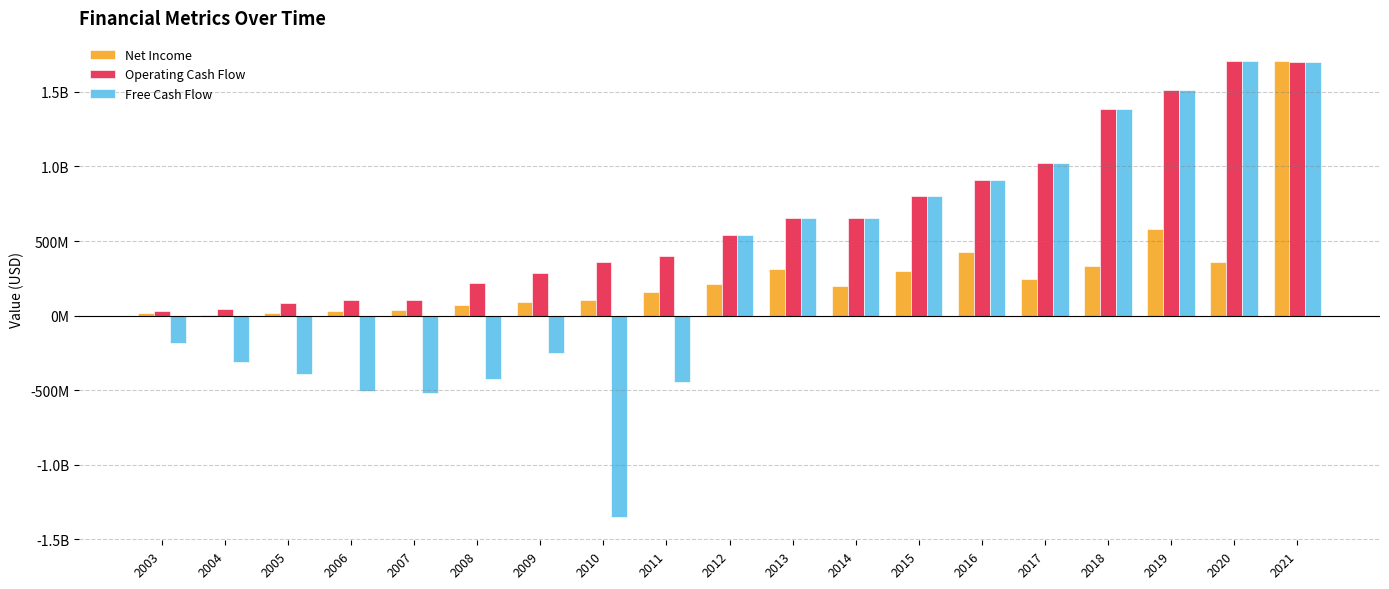

What is the sum of the Operating Cash Flow values at 2021 and 2006?

1805229000